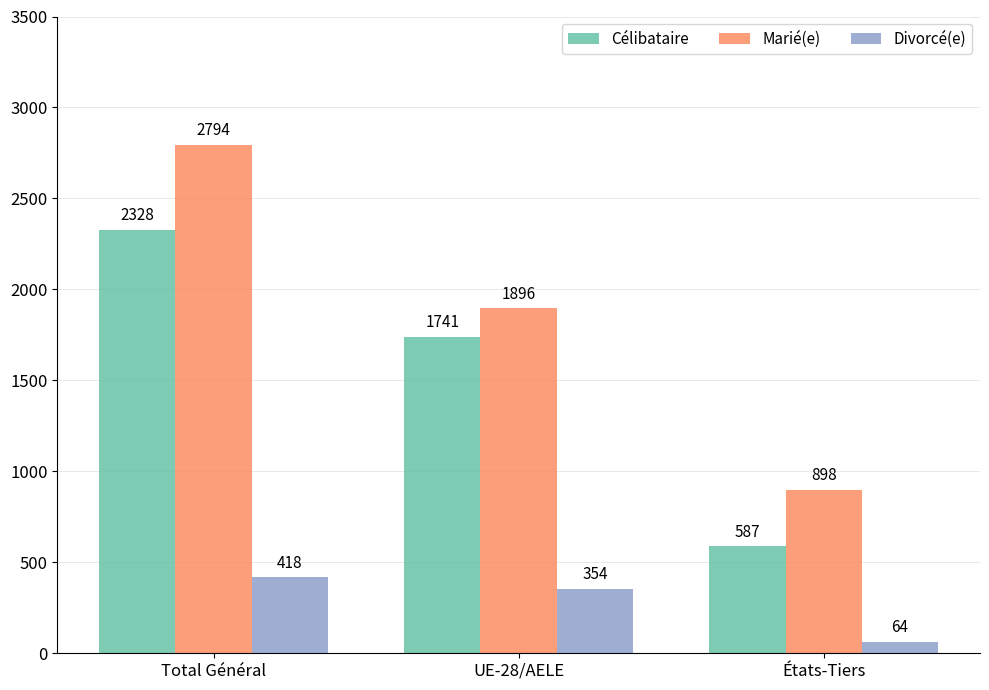

What is the difference between the maximum and minimum values in the Marié(e) series?

1896